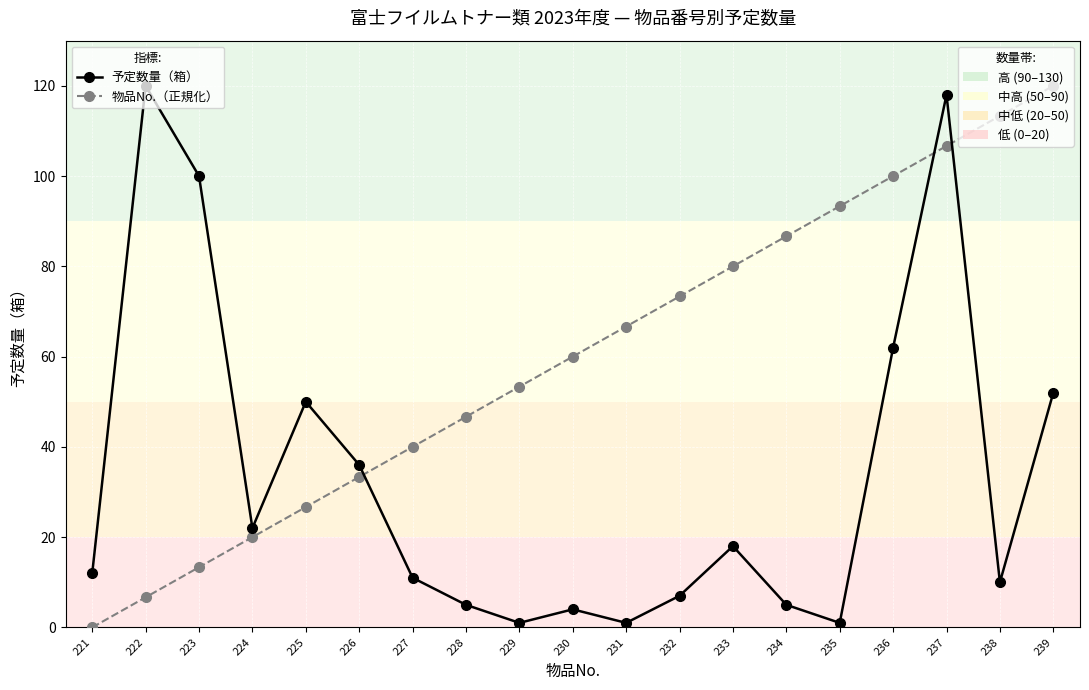

At which category is the sum across all series the highest?

237